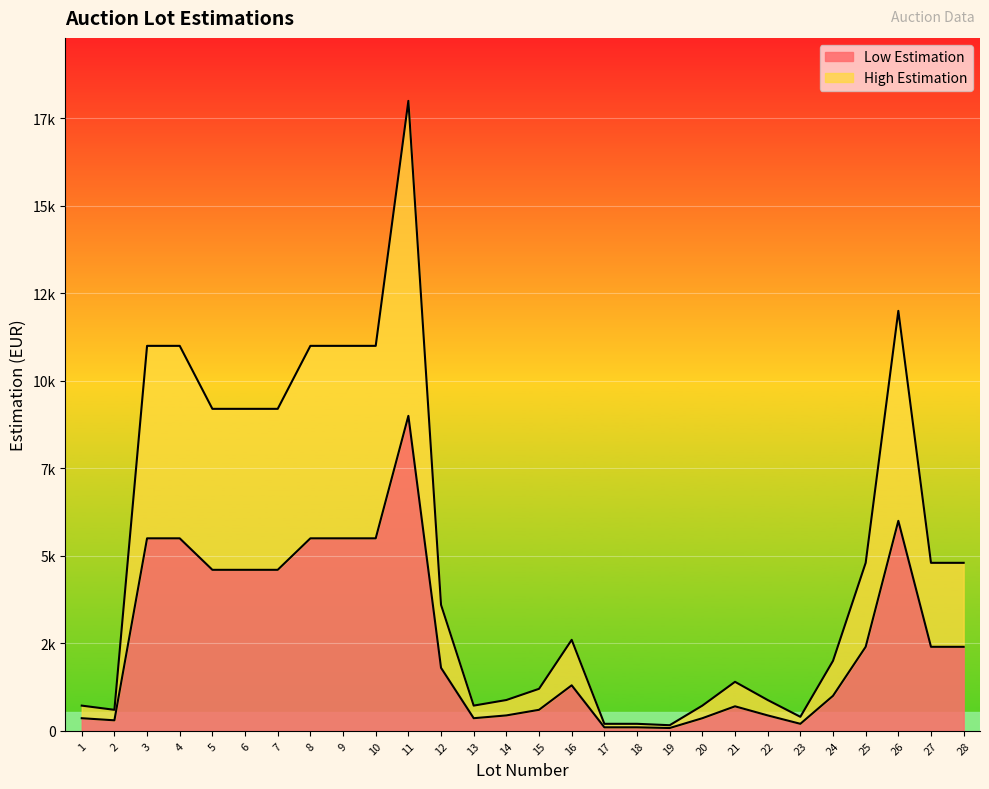

What is the maximum value shown in the chart?

18000